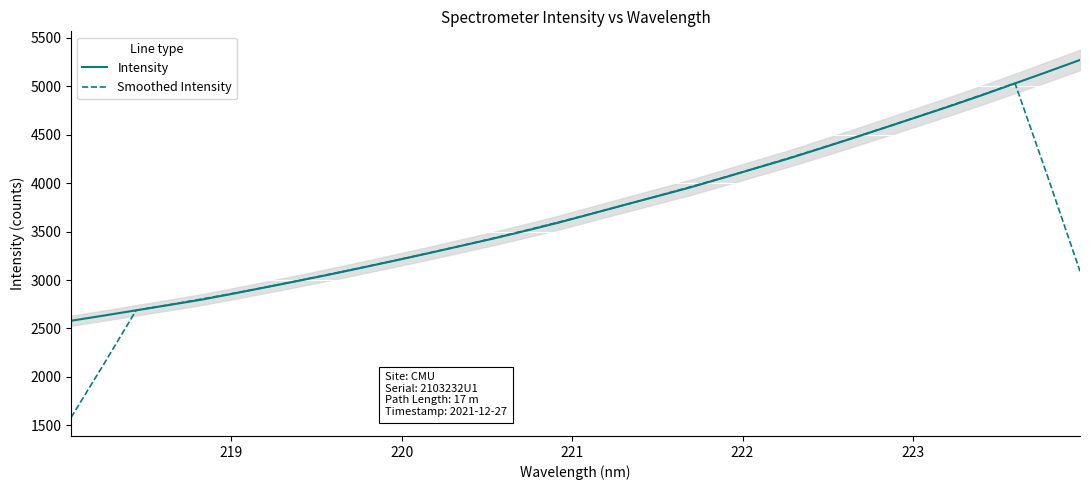

After their last crossing, which series has the higher values: Intensity or Smoothed Intensity?

Intensity